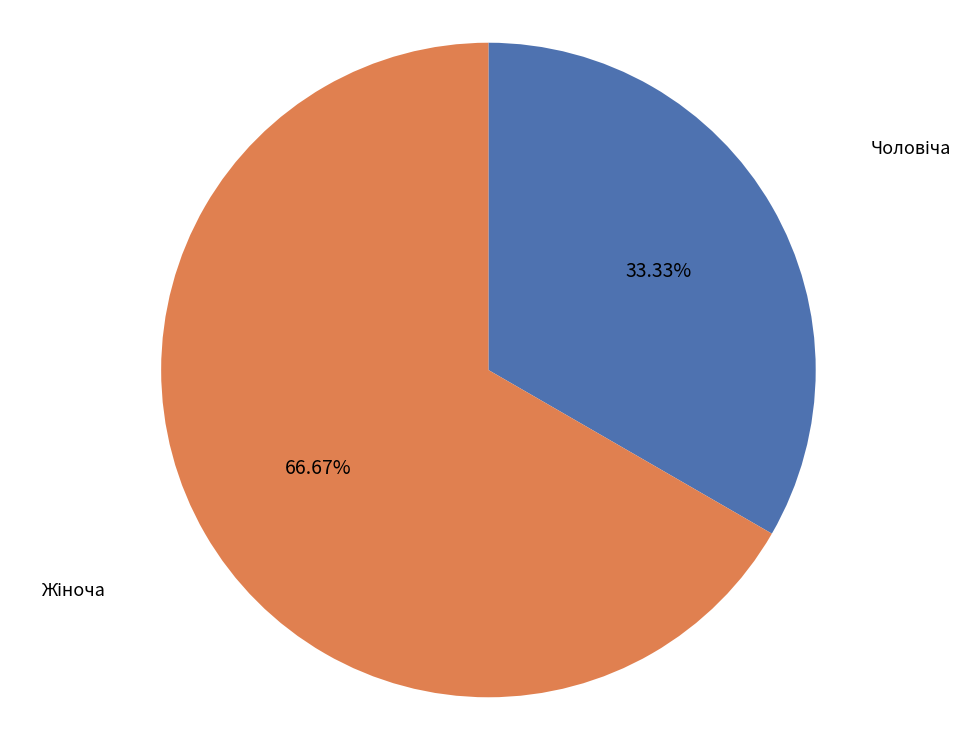

Is there any slice that represents more than half of the pie?

Yes